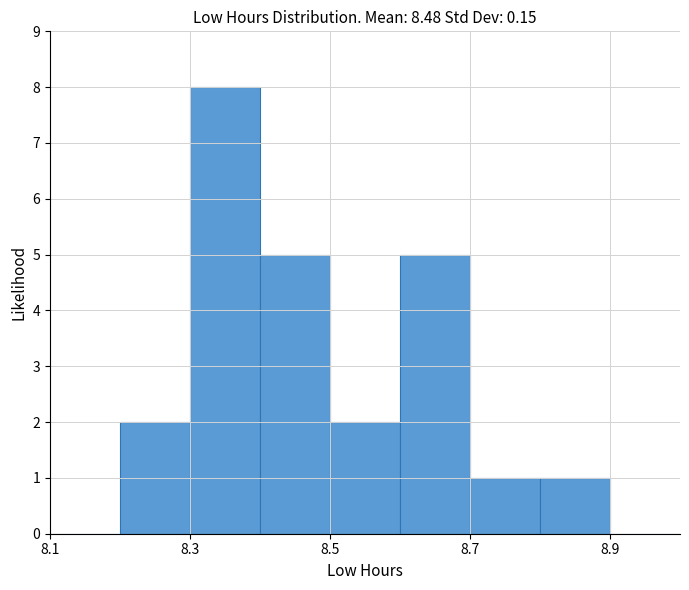

Reading left to right, transcribe this chart: for each bar, give the range it covers on the x-axis and its height. The values are not printed on the chart, so give them approximately, as read against the axis.

8.1 to 8.2: 0
8.2 to 8.3: 2
8.3 to 8.4: 8
8.4 to 8.5: 5
8.5 to 8.6: 2
8.6 to 8.7: 5
8.7 to 8.8: 1
8.8 to 8.9: 1
8.9 to 9.0: 0